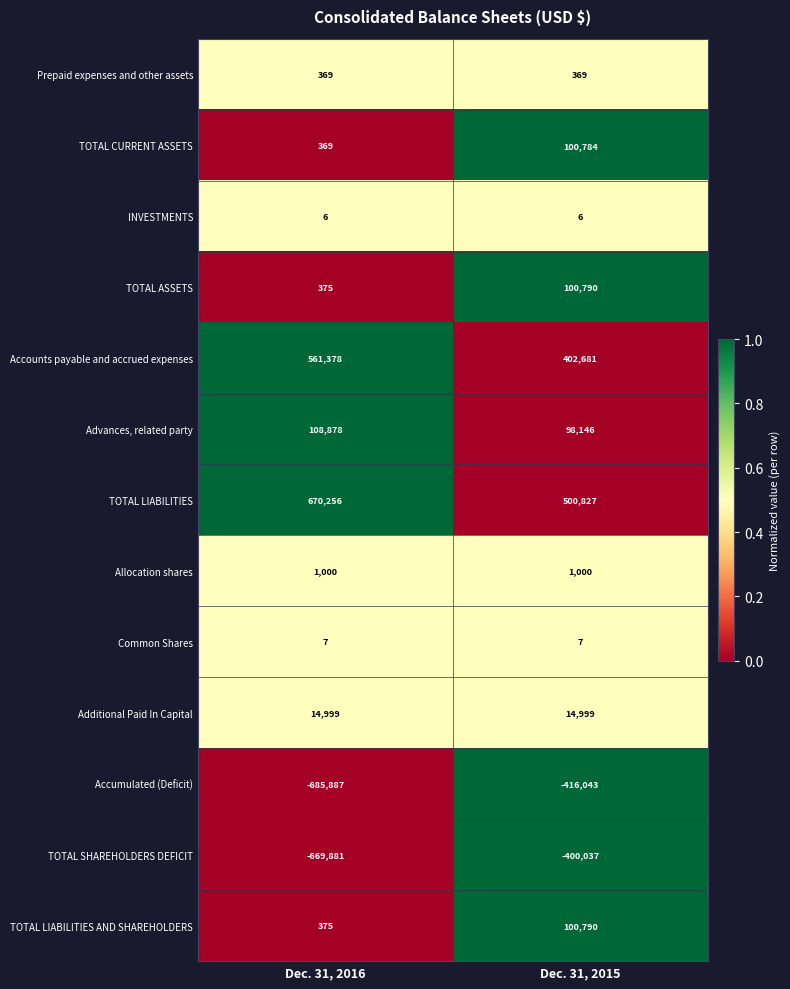

Reading left to right, transcribe all the data shown in this chart.

Prepaid expenses and other assets: 369	369
TOTAL CURRENT ASSETS: 369	100784
INVESTMENTS: 6	6
TOTAL ASSETS: 375	100790
Accounts payable and accrued expenses: 561378	402681
Advances, related party: 108878	98146
TOTAL LIABILITIES: 670256	500827
Allocation shares: 1000	1000
Common Shares: 7	7
Additional Paid In Capital: 14999	14999
Accumulated (Deficit): -685887	-416043
TOTAL SHAREHOLDERS DEFICIT: -669881	-400037
TOTAL LIABILITIES AND SHAREHOLDERS: 375	100790